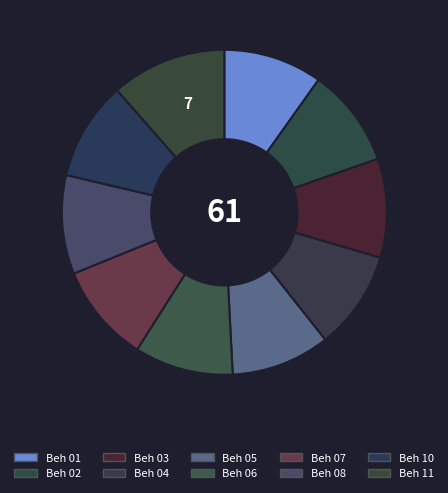

Count the number of slices in the pie.

10